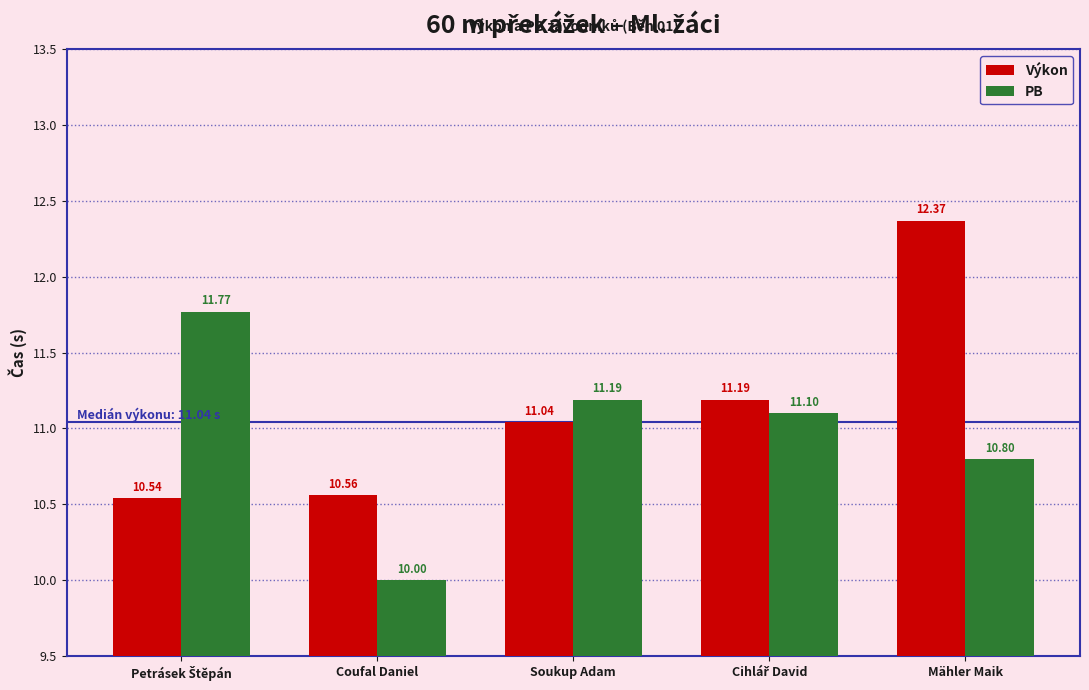

How many bars are there in each group?

2